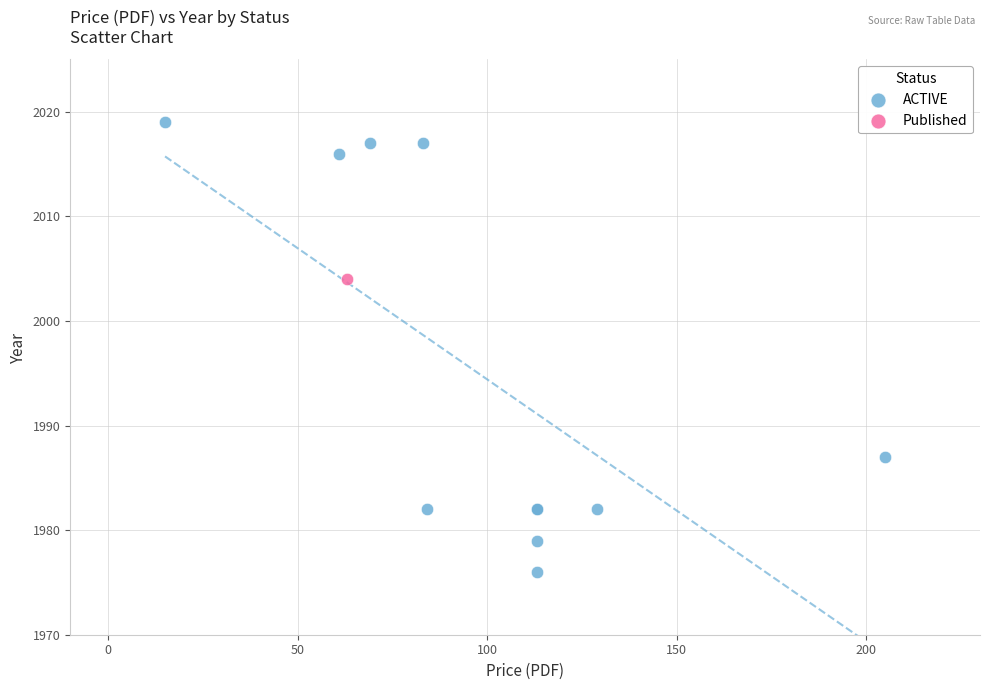

What are all the series names shown in the legend?

ACTIVE, Published